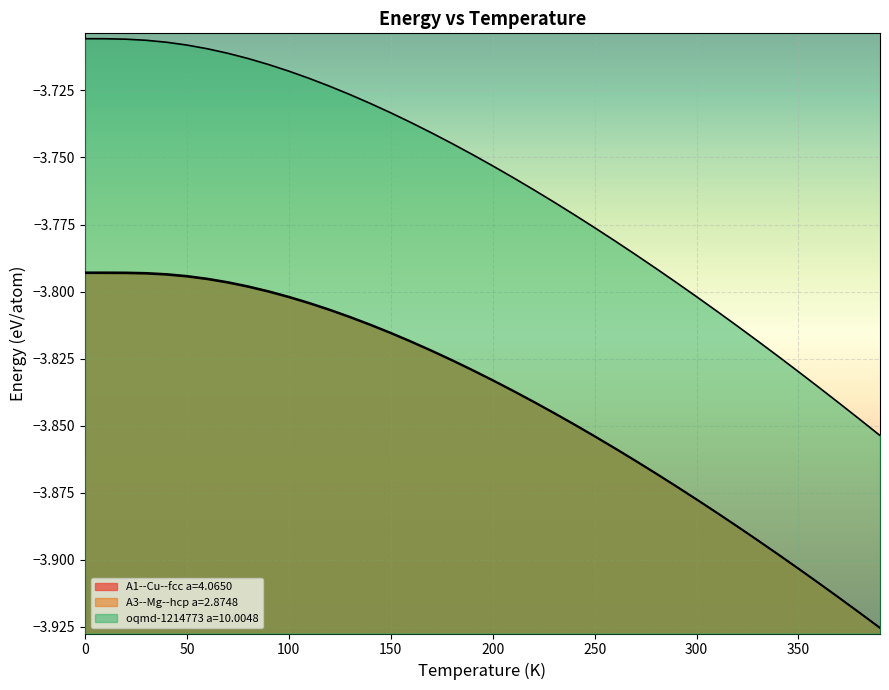

Reading right to left, transcribe all the data shown in this chart.

A1--Cu--fcc a=4.0650: 390.0=-3.9	380.0=-3.9	370.0=-3.9	360.0=-3.9	350.0=-3.9	340.0=-3.9	330.0=-3.9	320.0=-3.9	310.0=-3.9	300.0=-3.9	290.0=-3.9	280.0=-3.9	270.0=-3.9	260.0=-3.9	250.0=-3.9	240.0=-3.8	230.0=-3.8	220.0=-3.8	210.0=-3.8	200.0=-3.8	190.0=-3.8	180.0=-3.8	170.0=-3.8	160.0=-3.8	150.0=-3.8	140.0=-3.8	130.0=-3.8	120.0=-3.8	110.0=-3.8	100.0=-3.8	90.0=-3.8	80.0=-3.8	70.0=-3.8	60.0=-3.8	50.0=-3.8	40.0=-3.8	30.0=-3.8	20.0=-3.8	10.0=-3.8	0.0=-3.8
A3--Mg--hcp a=2.8748: 390.0=-3.9	380.0=-3.9	370.0=-3.9	360.0=-3.9	350.0=-3.9	340.0=-3.9	330.0=-3.9	320.0=-3.9	310.0=-3.9	300.0=-3.9	290.0=-3.9	280.0=-3.9	270.0=-3.9	260.0=-3.9	250.0=-3.9	240.0=-3.8	230.0=-3.8	220.0=-3.8	210.0=-3.8	200.0=-3.8	190.0=-3.8	180.0=-3.8	170.0=-3.8	160.0=-3.8	150.0=-3.8	140.0=-3.8	130.0=-3.8	120.0=-3.8	110.0=-3.8	100.0=-3.8	90.0=-3.8	80.0=-3.8	70.0=-3.8	60.0=-3.8	50.0=-3.8	40.0=-3.8	30.0=-3.8	20.0=-3.8	10.0=-3.8	0.0=-3.8
oqmd-1214773 a=10.0048: 390.0=-3.9	380.0=-3.8	370.0=-3.8	360.0=-3.8	350.0=-3.8	340.0=-3.8	330.0=-3.8	320.0=-3.8	310.0=-3.8	300.0=-3.8	290.0=-3.8	280.0=-3.8	270.0=-3.8	260.0=-3.8	250.0=-3.8	240.0=-3.8	230.0=-3.8	220.0=-3.8	210.0=-3.8	200.0=-3.8	190.0=-3.7	180.0=-3.7	170.0=-3.7	160.0=-3.7	150.0=-3.7	140.0=-3.7	130.0=-3.7	120.0=-3.7	110.0=-3.7	100.0=-3.7	90.0=-3.7	80.0=-3.7	70.0=-3.7	60.0=-3.7	50.0=-3.7	40.0=-3.7	30.0=-3.7	20.0=-3.7	10.0=-3.7	0.0=-3.7